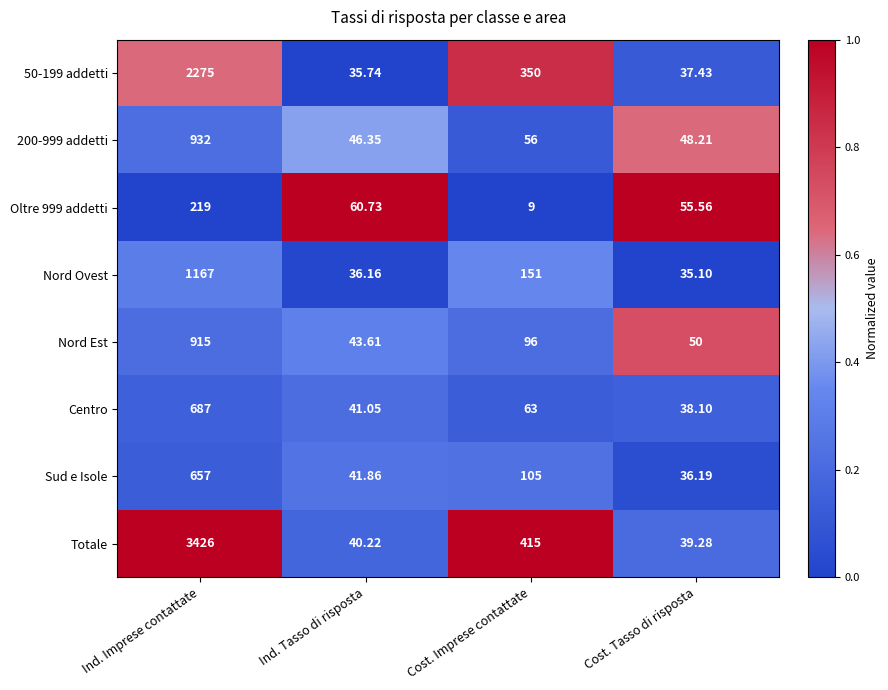

Rank the categories by Sud e Isole value from highest to lowest.

Ind. Imprese contattate, Cost. Imprese contattate, Ind. Tasso di risposta, Cost. Tasso di risposta